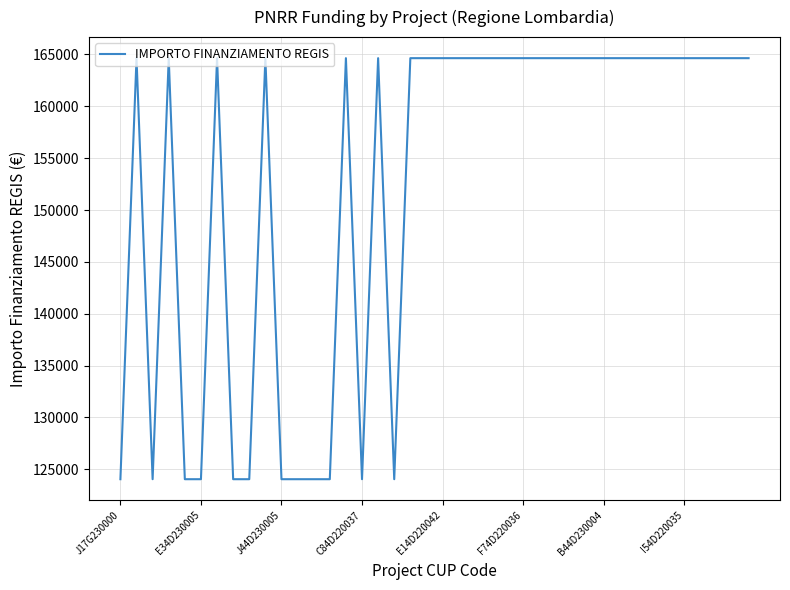

How many distinct data groups are displayed?

1